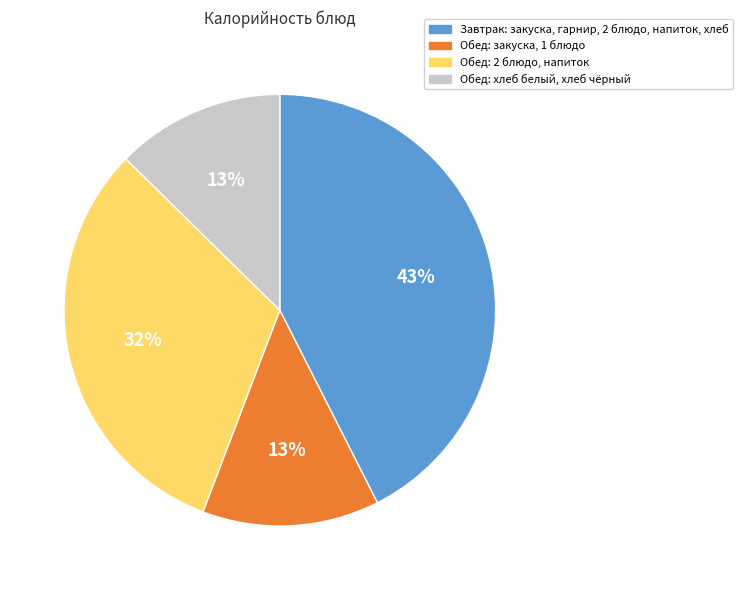

Count the number of slices in the pie.

4